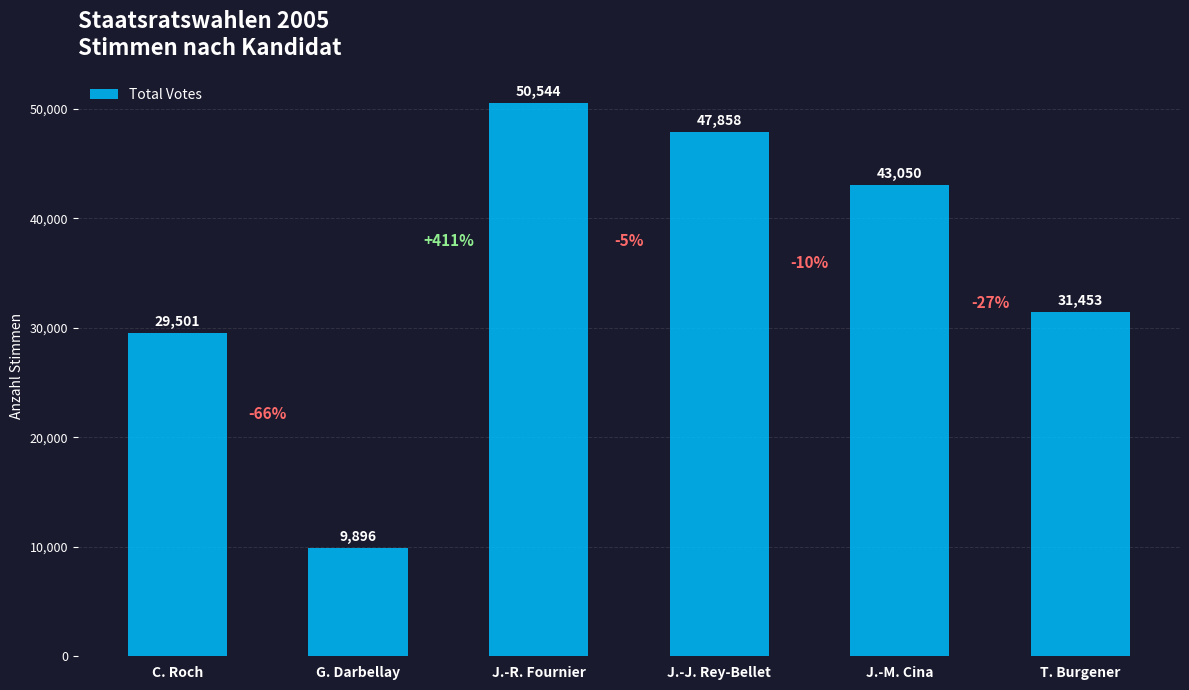

What is the minimum value shown in the chart?

9896